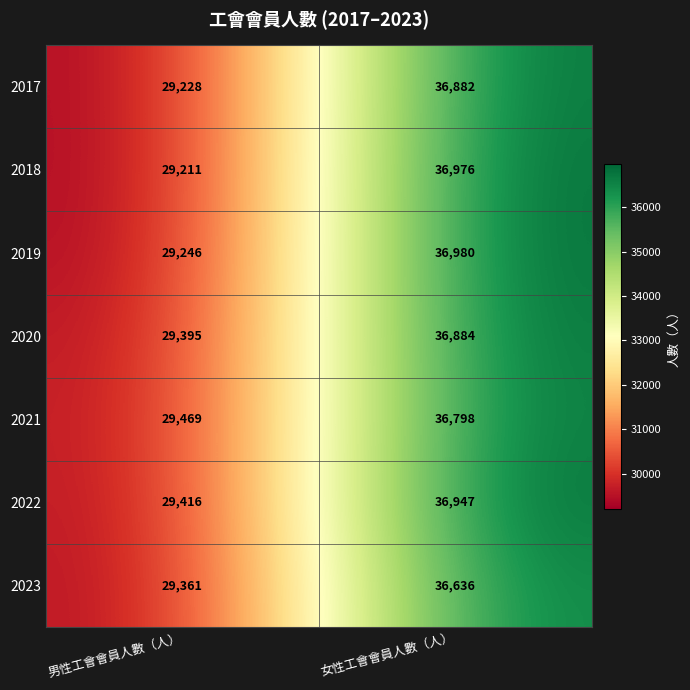

What is the difference between the highest and lowest values at 女性工會會員人數（人）?

344